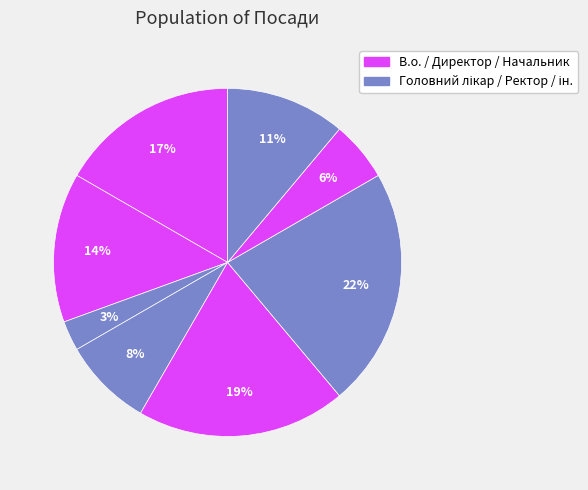

How many segments does this pie chart have?

8